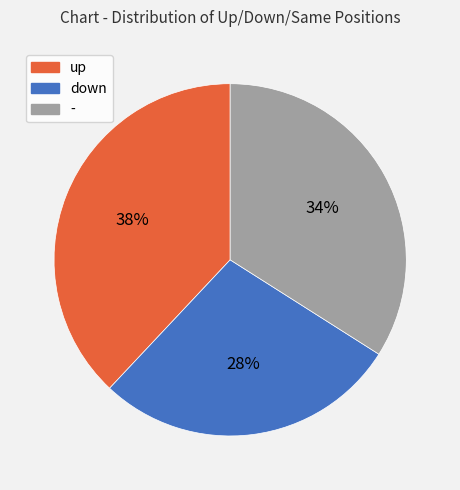

Is there a majority slice in this chart?

No